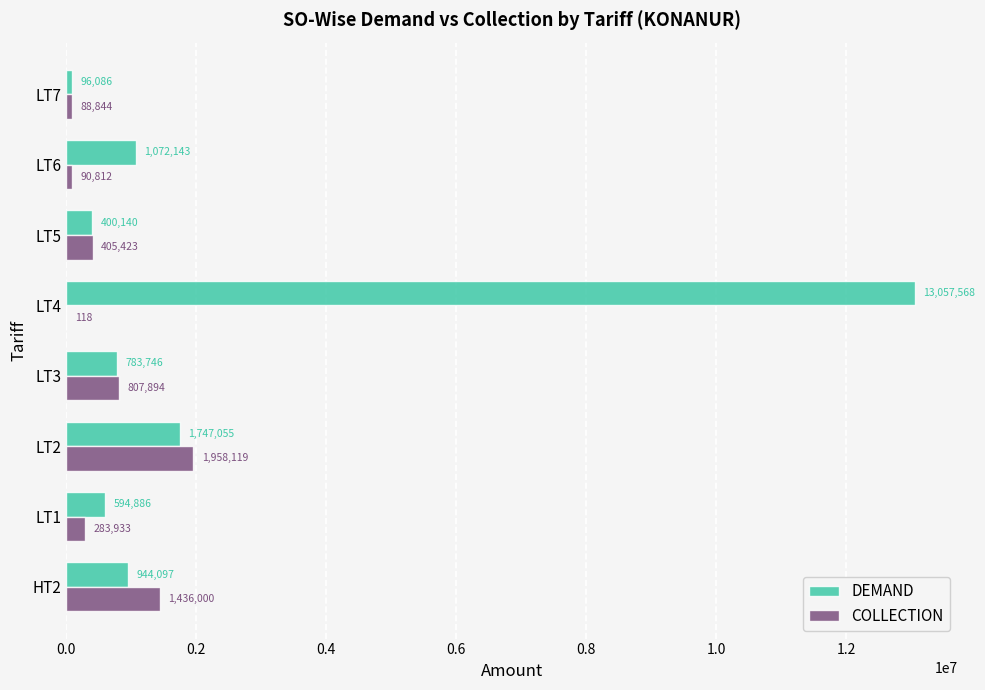

Count the number of categories in the chart.

8